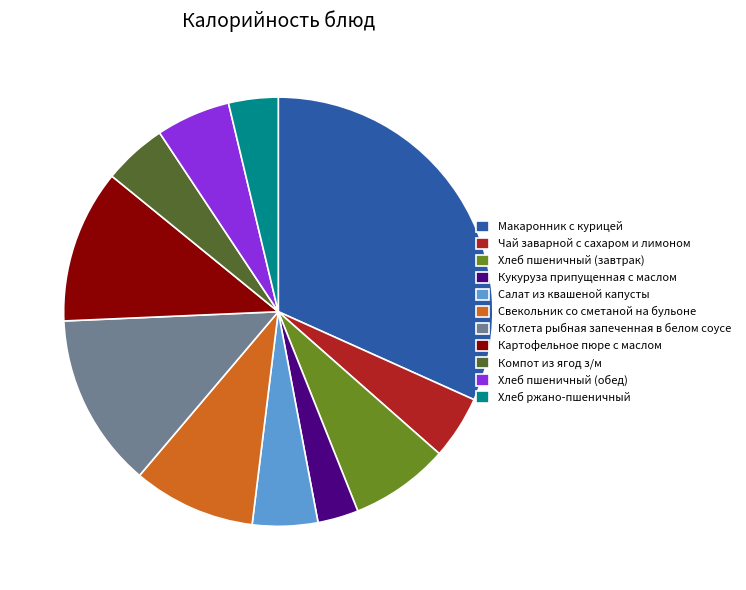

Which has a higher value, Котлета рыбная запеченная в белом соусе or Макаронник с курицей?

Макаронник с курицей